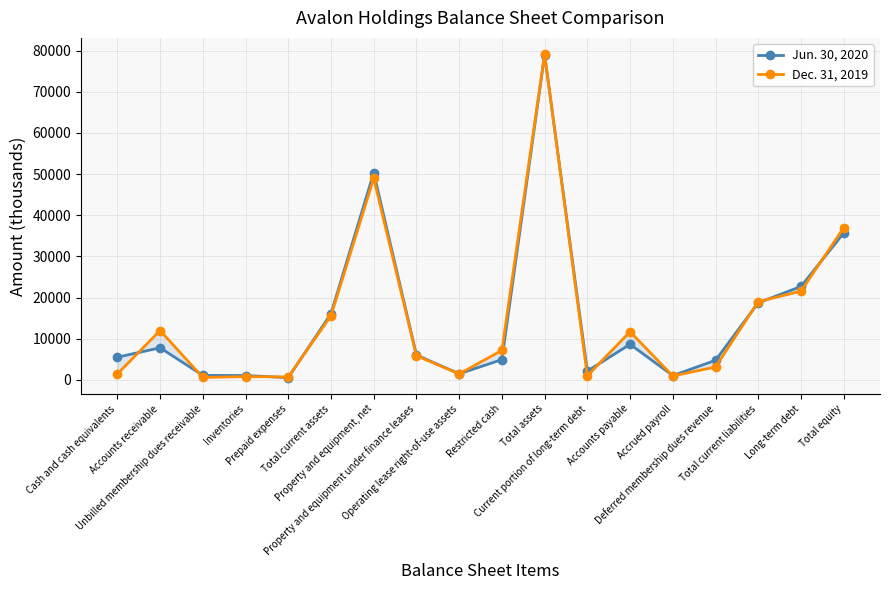

What is the label of the 1st point from the left?

Cash and cash equivalents